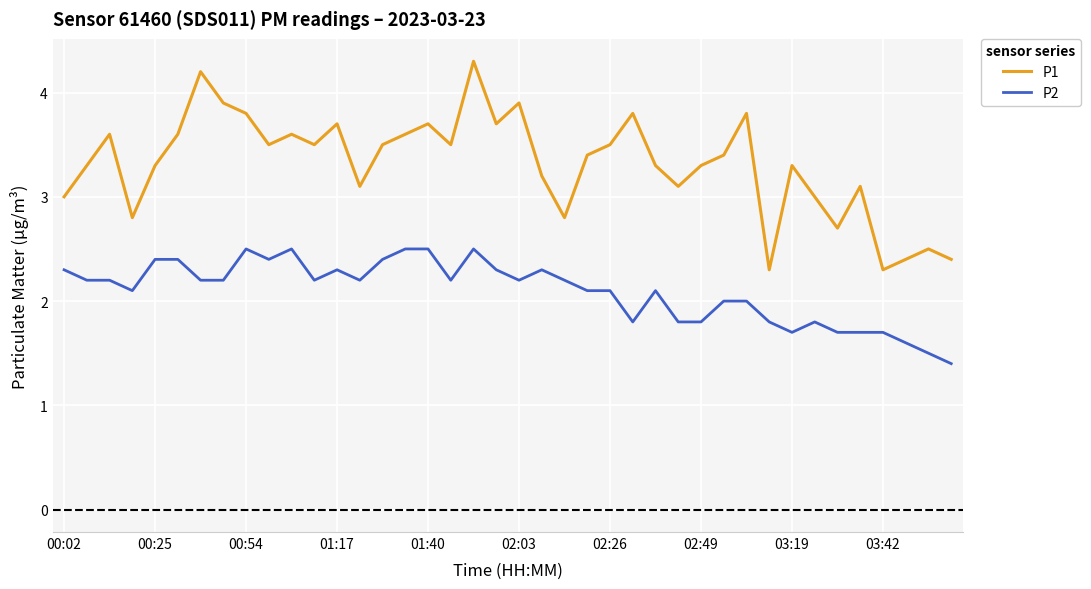

List the series in order of their peak value, highest first.

P1, P2